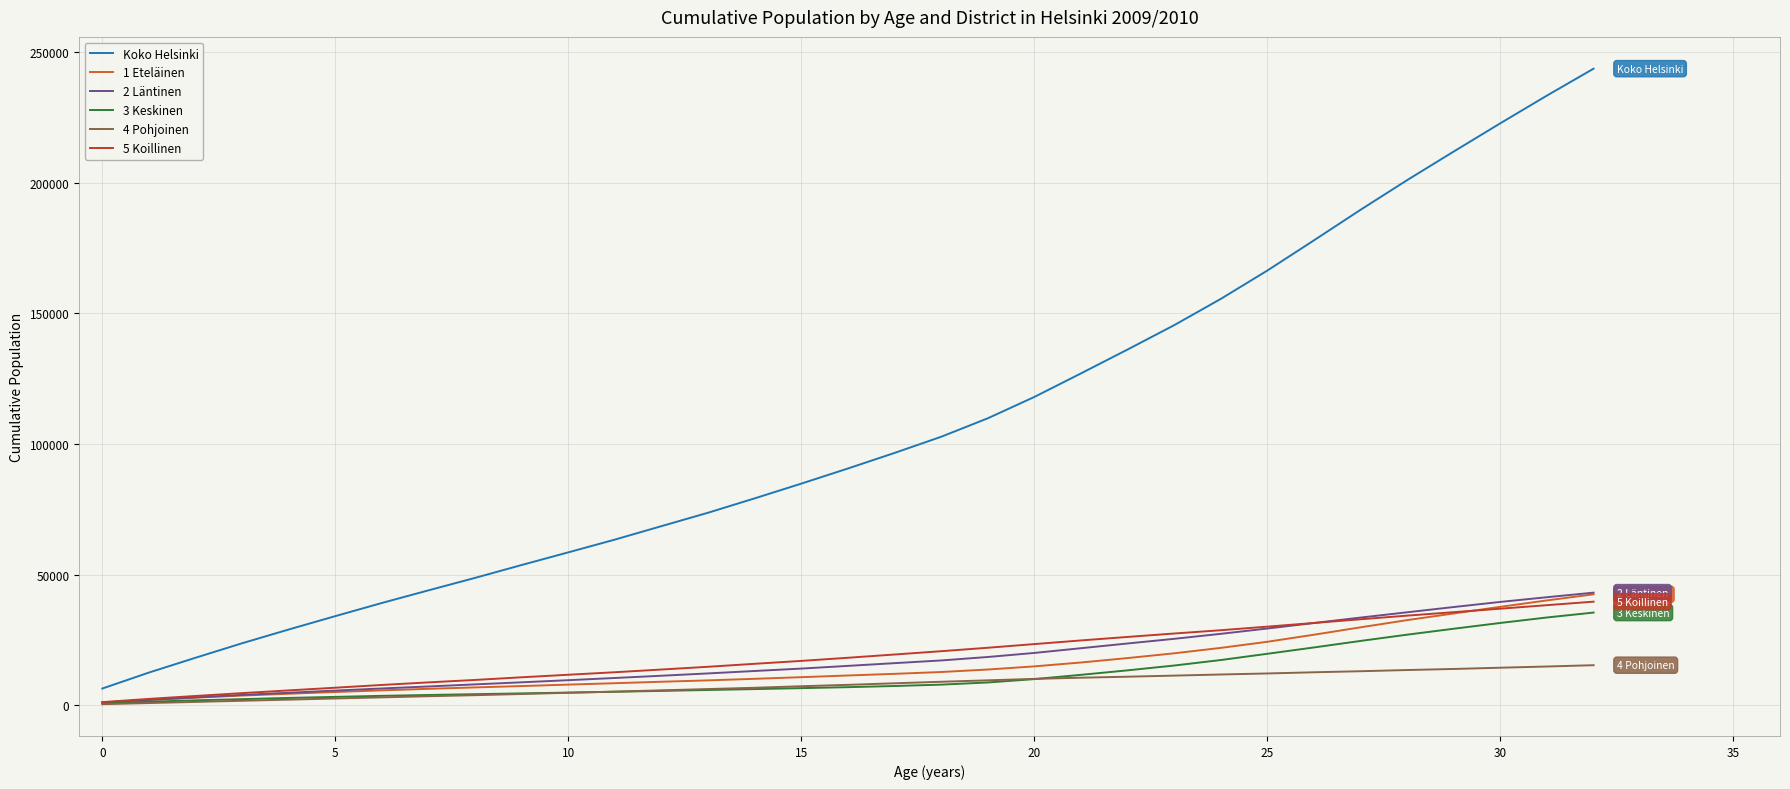

True or false: 4 Pohjoinen and Koko Helsinki cross at least once.

False